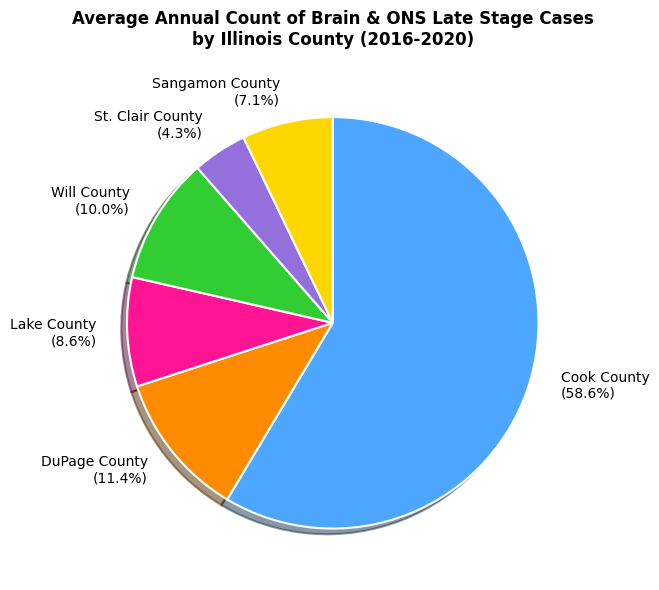

What is the largest slice in the pie chart?

Cook County